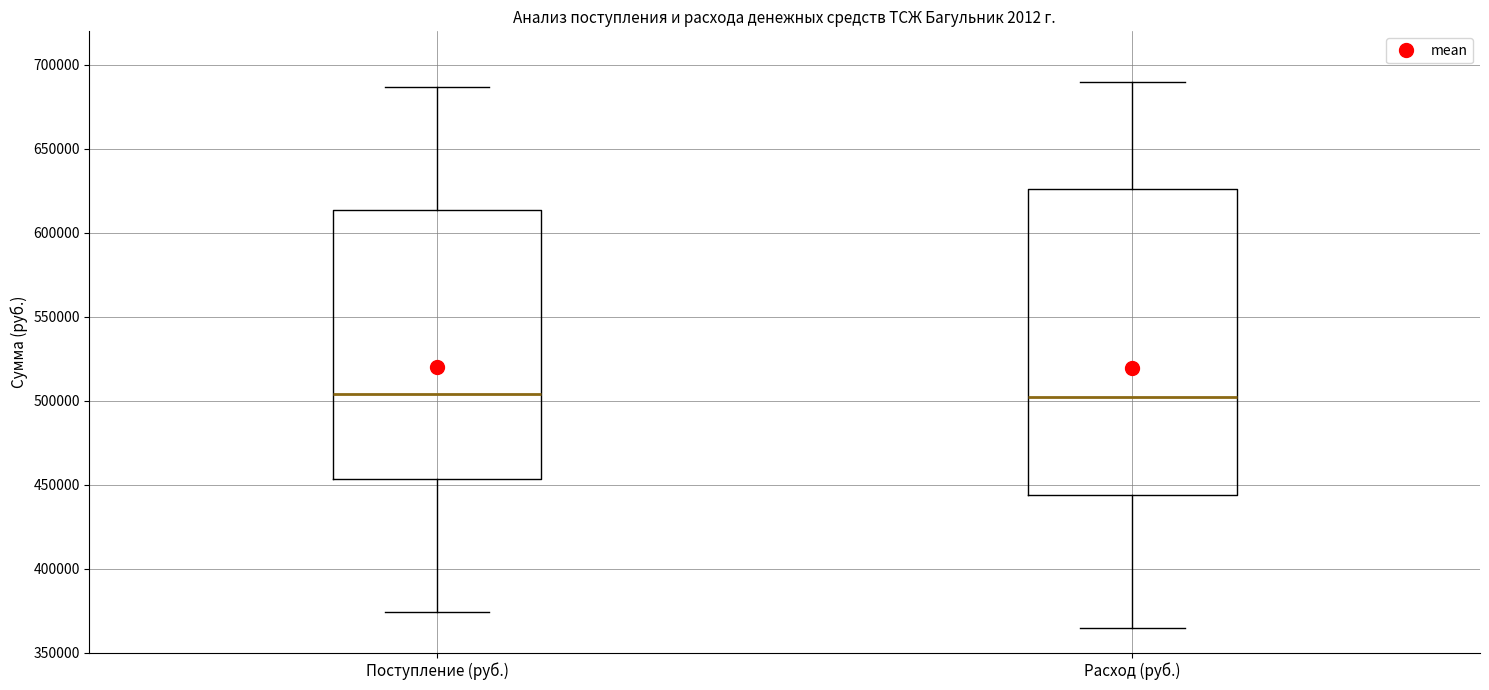

Reading left to right, transcribe this box plot: for each box, give where its median line is, the range the box spans, and where its two whiskers end, as read against the y-axis. The values are not printed on the chart, so give them approximately, as read against the axis.

Поступление (руб.): median 505000, box 455000 to 615000, whiskers 375000 to 685000
Расход (руб.): median 500000, box 445000 to 625000, whiskers 365000 to 690000